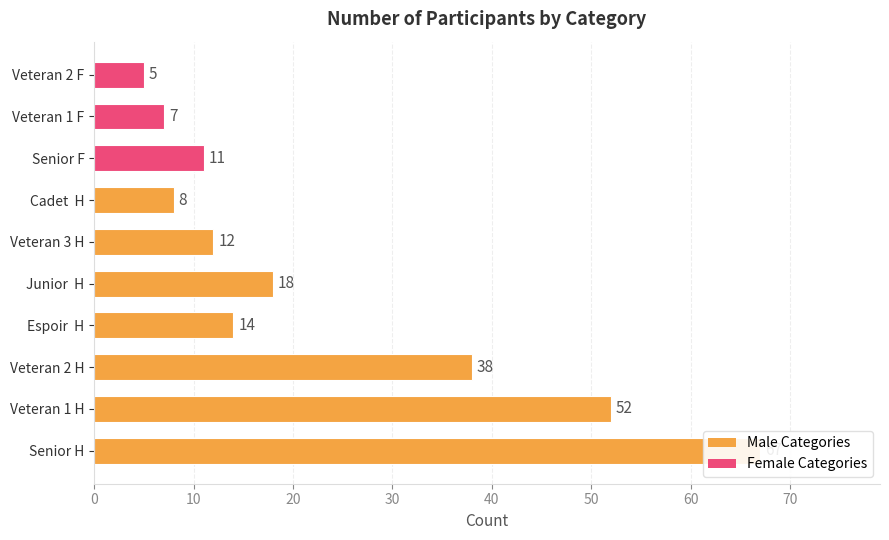

True or false: the data shows 14 at Espoir  H.

True